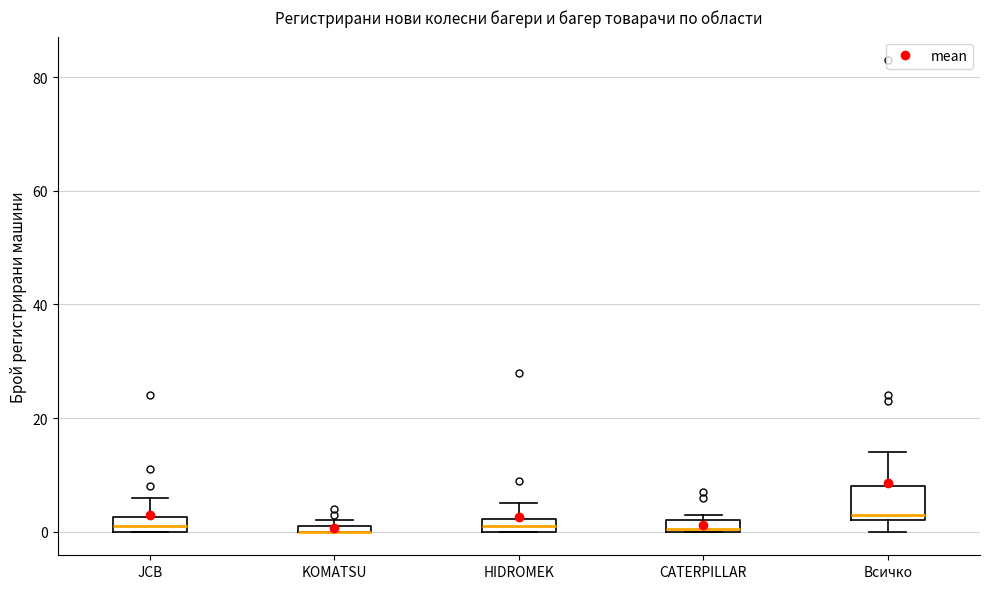

Where is the lower edge of the box for HIDROMEK on the y-axis? The values are not printed on the chart, so give them approximately, as read against the axis.

0